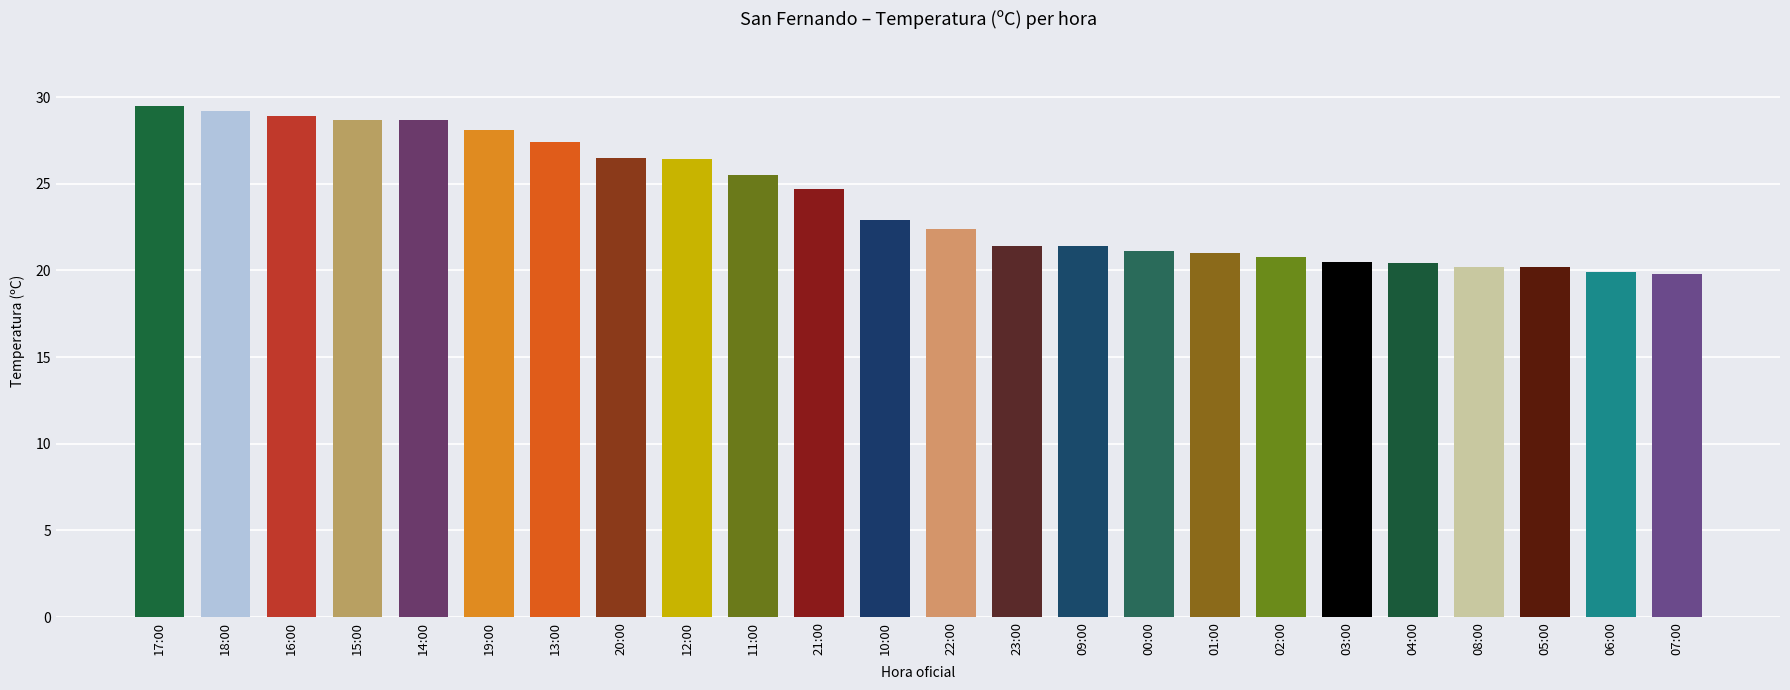

What is the change in value from 10:00 to 04:00?

-2.5